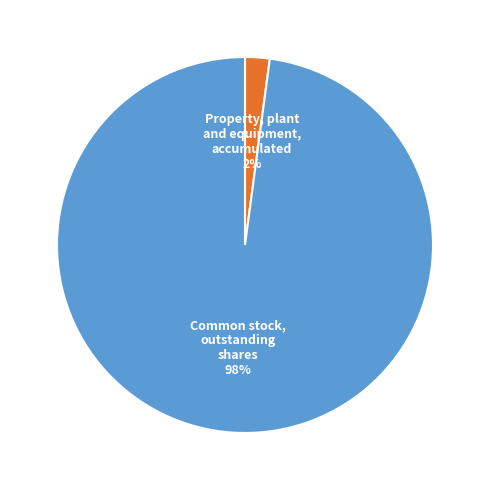

How many slices are in this pie chart?

2